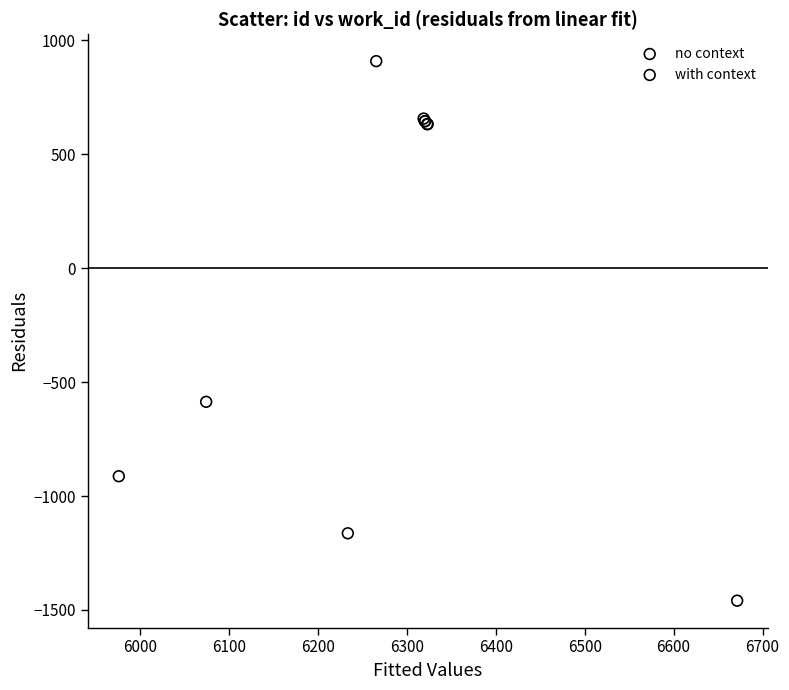

Which series contains the highest Y value?

with context